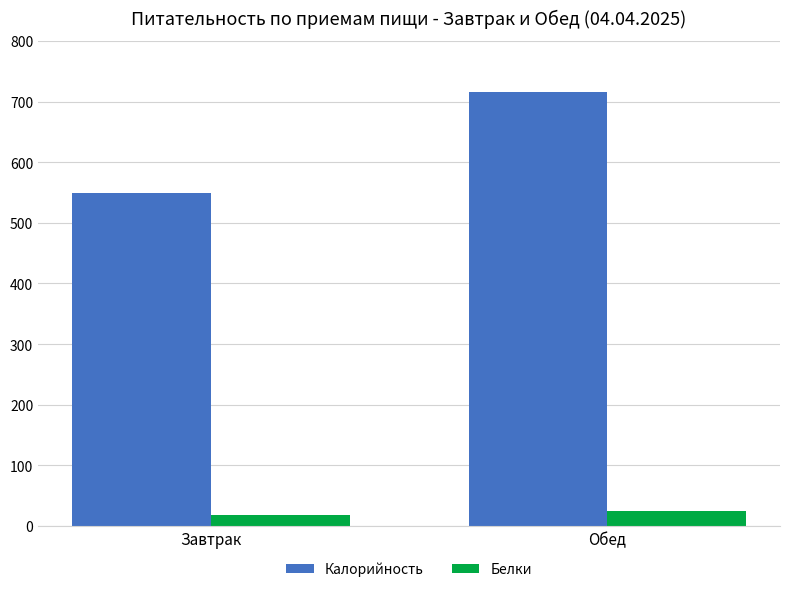

Reading left to right, transcribe all the data shown in this chart.

Калорийность: 548.9	715.2
Белки: 18.1	24.1